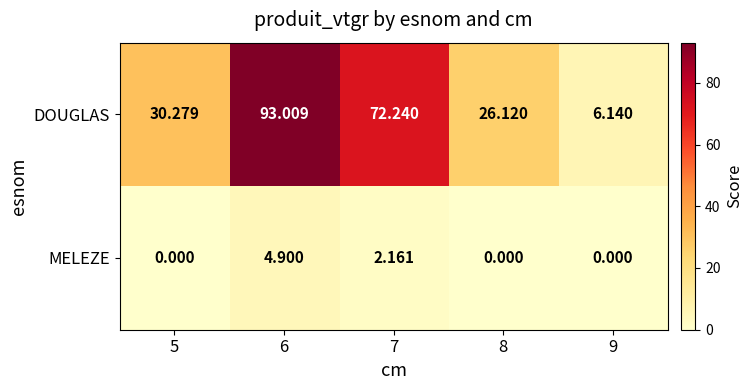

Rank the series at 5 from highest to lowest value.

DOUGLAS, MELEZE